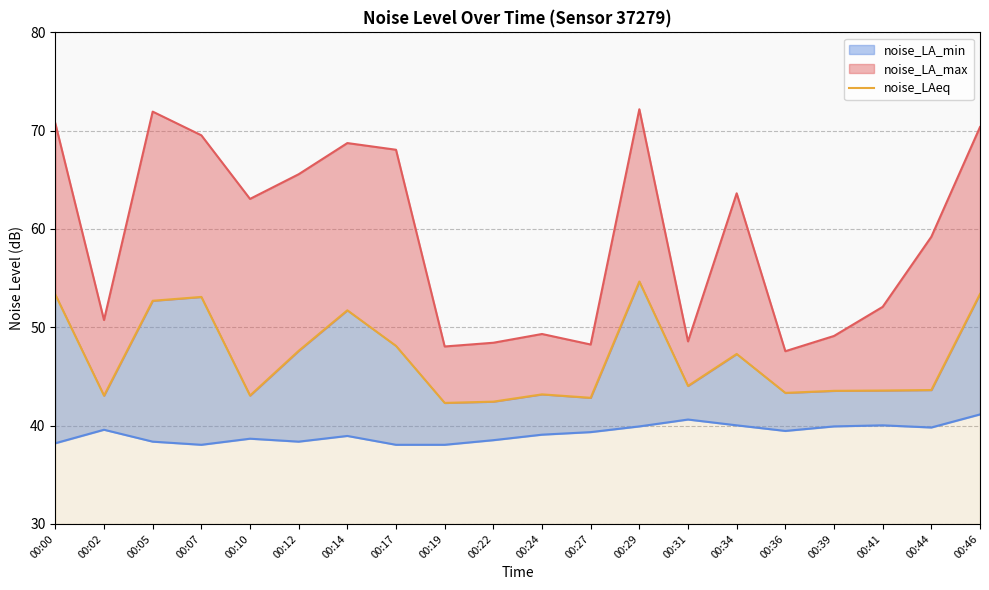

How many lines are shown in the chart?

1